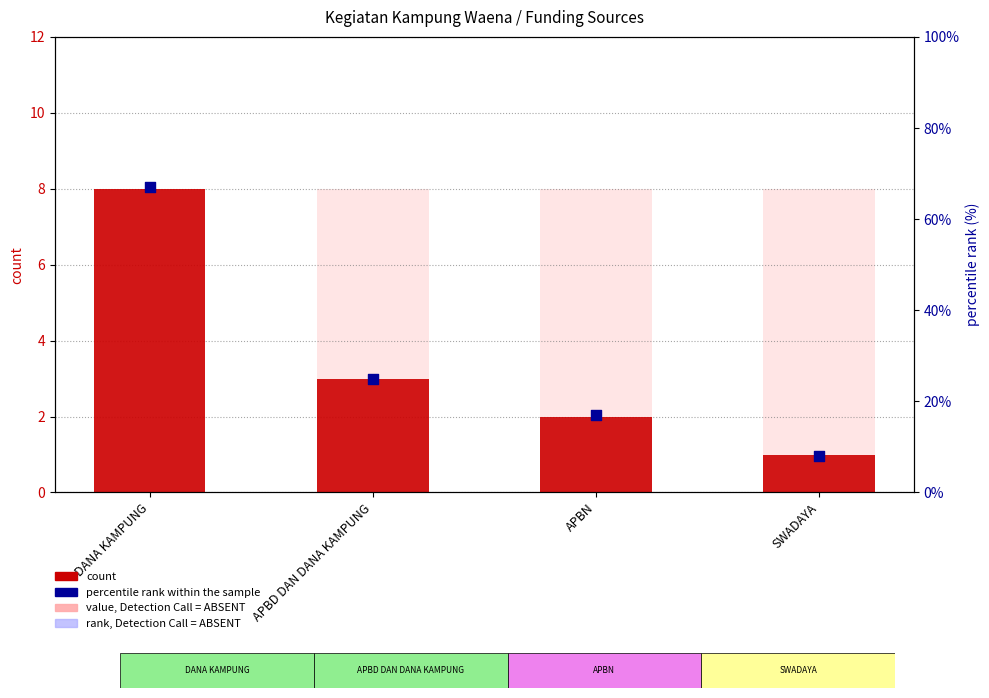

What is the total value across all series at DANA KAMPUNG?

75